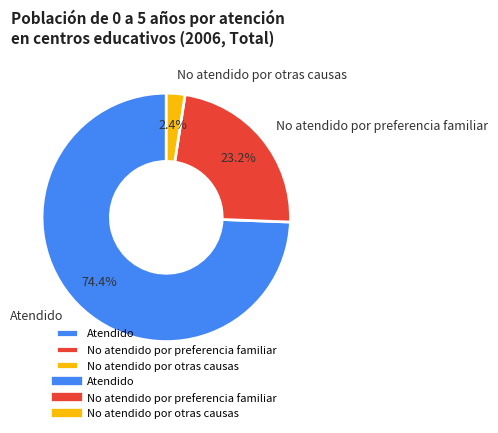

Combined, what portion of the pie is No atendido por preferencia familiar and No atendido por otras causas?

25.6%